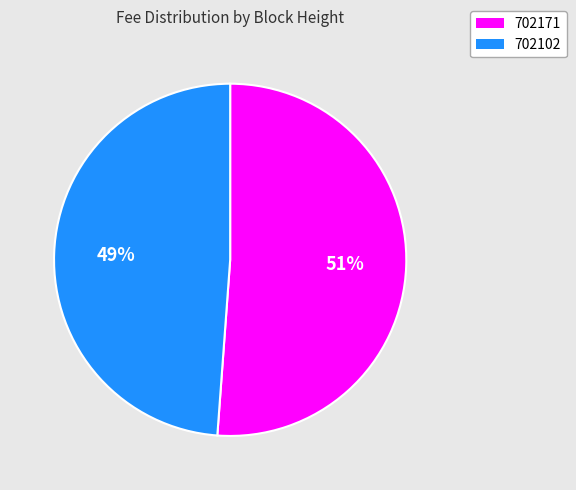

What is the largest slice in the pie chart?

702171